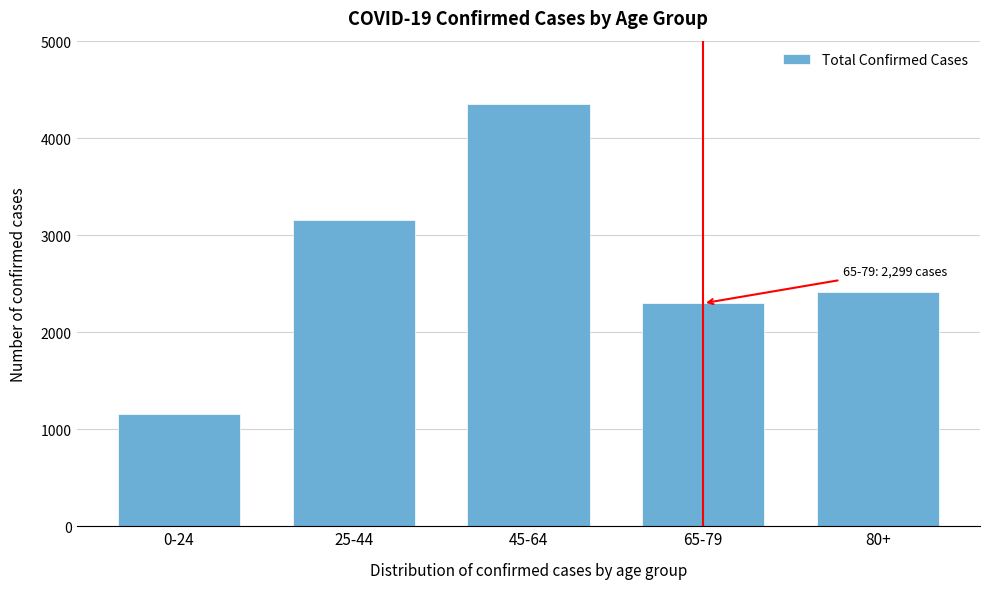

Reading left to right, what are all the values shown in this chart?

0-24=1156	25-44=3153	45-64=4354	65-79=2299	80+=2417